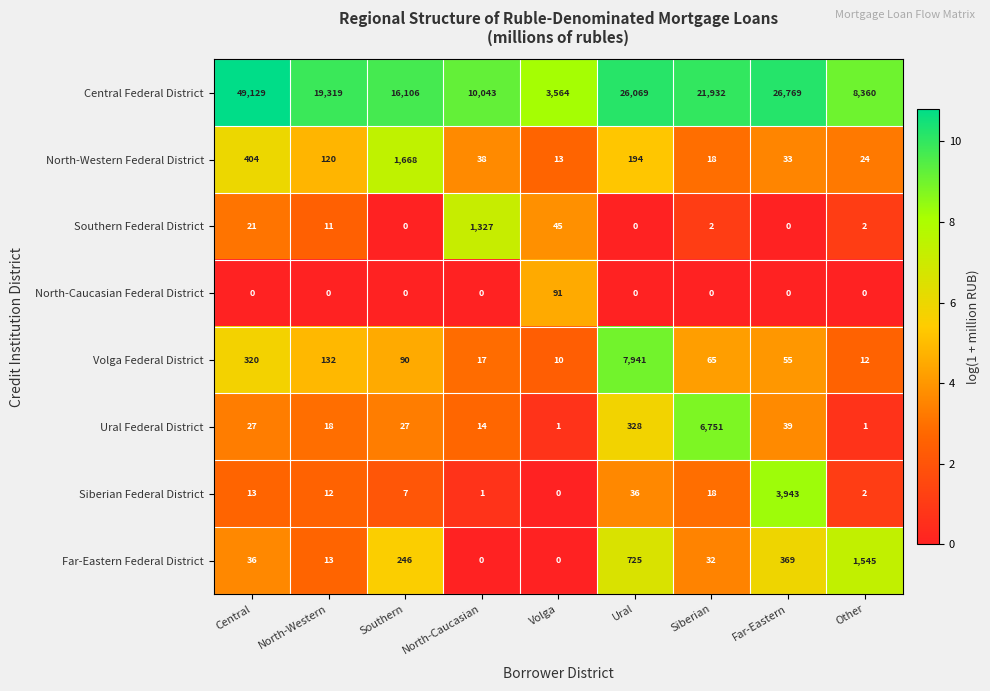

What value does the North-Western Federal District series have at Siberian?

18